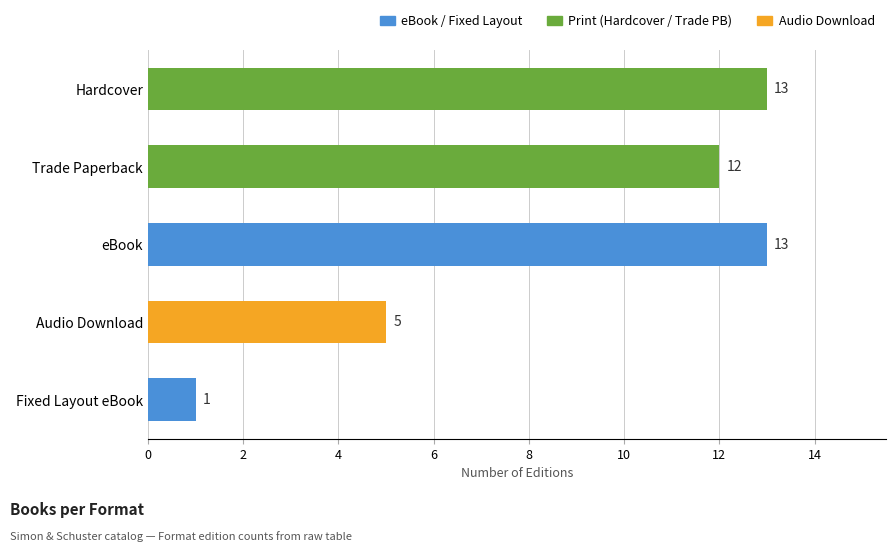

Approximately how many times larger is the value at Audio Download compared to Hardcover?

0.4